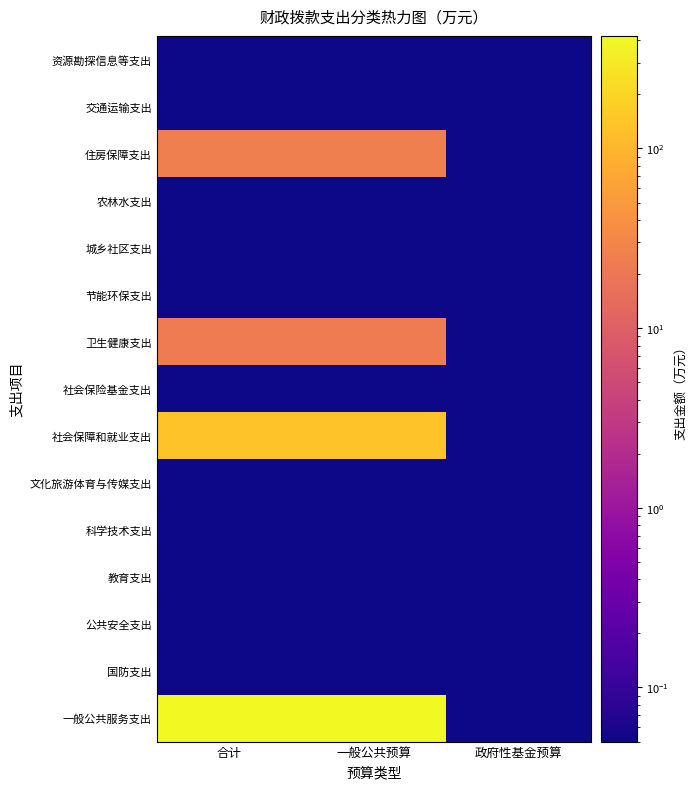

Reading left to right, transcribe all the data shown in this chart.

一般公共服务支出: 合计=423.4	一般公共预算=423.4	政府性基金预算=0.1
国防支出: 合计=0.1	一般公共预算=0.1	政府性基金预算=0.1
公共安全支出: 合计=0.1	一般公共预算=0.1	政府性基金预算=0.1
教育支出: 合计=0.1	一般公共预算=0.1	政府性基金预算=0.1
科学技术支出: 合计=0.1	一般公共预算=0.1	政府性基金预算=0.1
文化旅游体育与传媒支出: 合计=0.1	一般公共预算=0.1	政府性基金预算=0.1
社会保障和就业支出: 合计=134.0	一般公共预算=134.0	政府性基金预算=0.1
社会保险基金支出: 合计=0.1	一般公共预算=0.1	政府性基金预算=0.1
卫生健康支出: 合计=22.2	一般公共预算=22.2	政府性基金预算=0.1
节能环保支出: 合计=0.1	一般公共预算=0.1	政府性基金预算=0.1
城乡社区支出: 合计=0.1	一般公共预算=0.1	政府性基金预算=0.1
农林水支出: 合计=0.1	一般公共预算=0.1	政府性基金预算=0.1
住房保障支出: 合计=24.5	一般公共预算=24.5	政府性基金预算=0.1
交通运输支出: 合计=0.1	一般公共预算=0.1	政府性基金预算=0.1
资源勘探信息等支出: 合计=0.1	一般公共预算=0.1	政府性基金预算=0.1